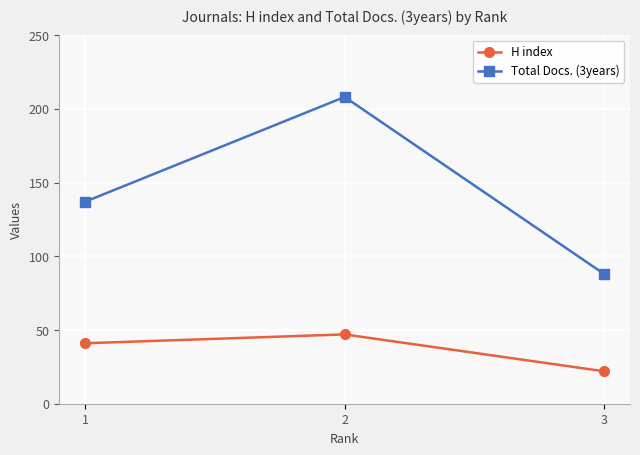

How many distinct data groups are displayed?

2